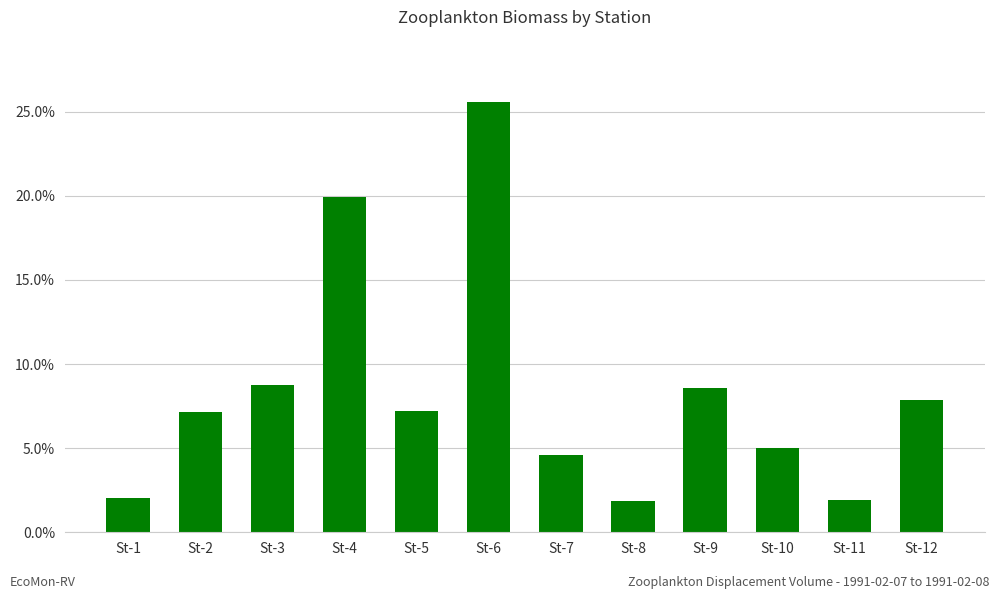

Are the bars horizontal?

No